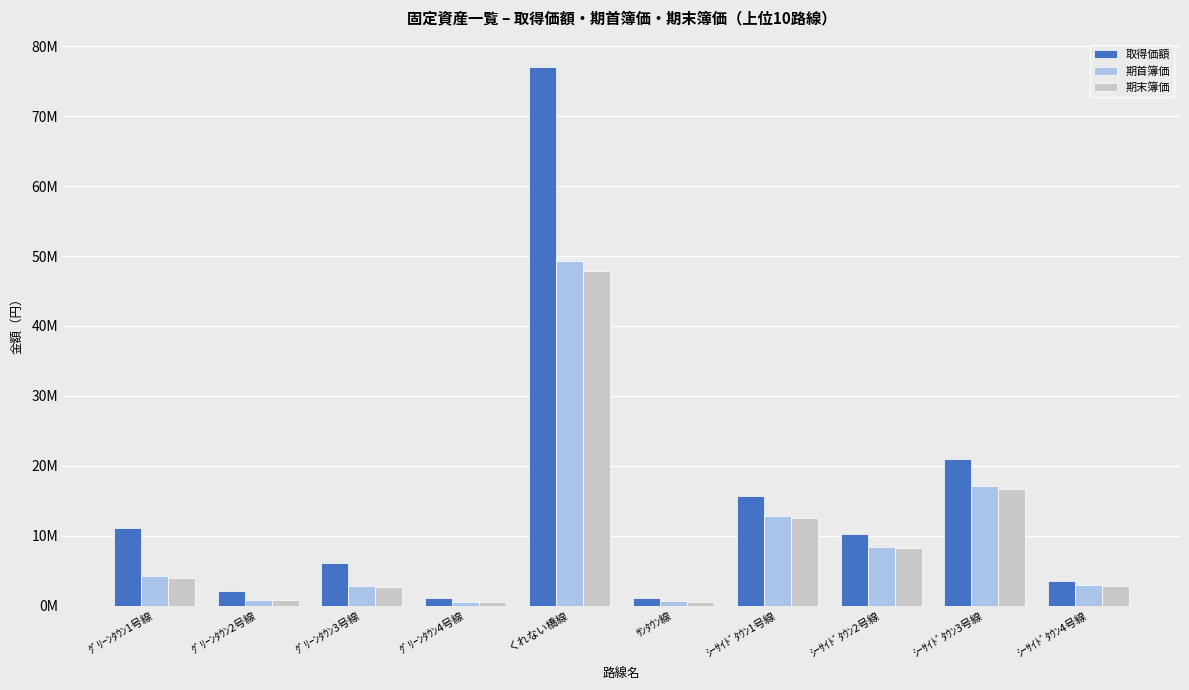

What is the difference between the highest and lowest values at くれない橋線?

29290704